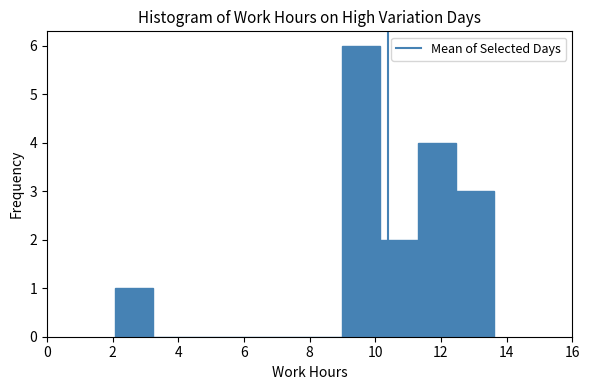

Reading left to right, list every bar in this chart as the range it spans on the x-axis followed by its height. Neither the bar edges nor the heights are printed on the chart, so give them approximately, as read against the axes.

2.0 to 3.2: 1
3.2 to 4.4: 0
4.4 to 5.6: 0
5.6 to 6.6: 0
6.6 to 7.8: 0
7.8 to 9.0: 0
9.0 to 10.2: 6
10.2 to 11.4: 2
11.4 to 12.4: 4
12.4 to 13.6: 3